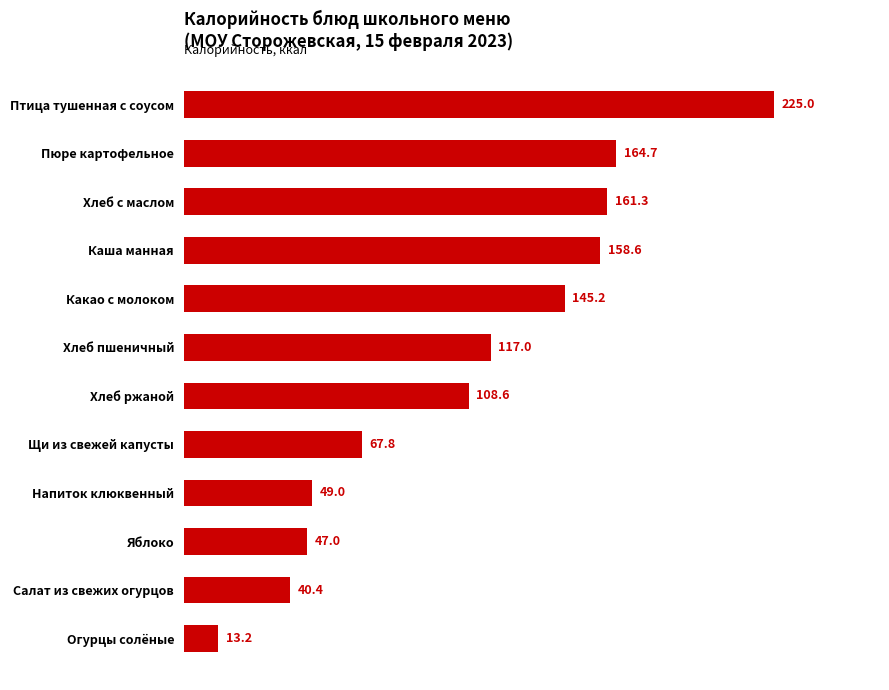

What is the average value?

108.2